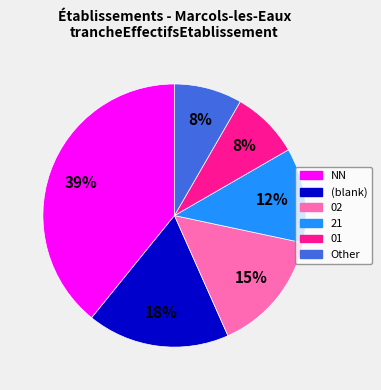

To the nearest percent, what is the average slice percentage?

17%